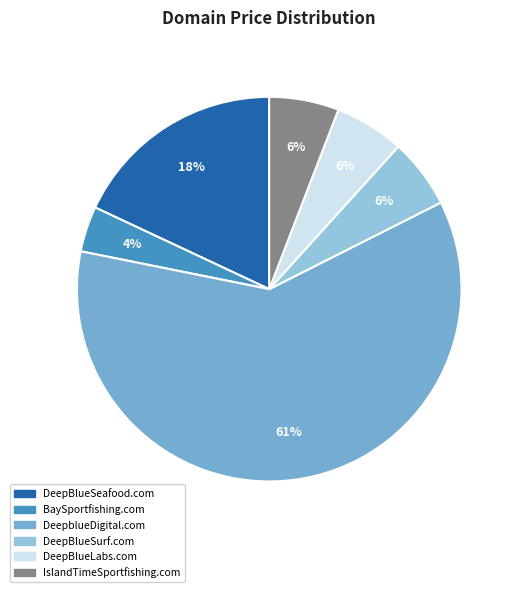

Between DeepBlueSeafood.com and DeepblueDigital.com, which is larger?

DeepblueDigital.com